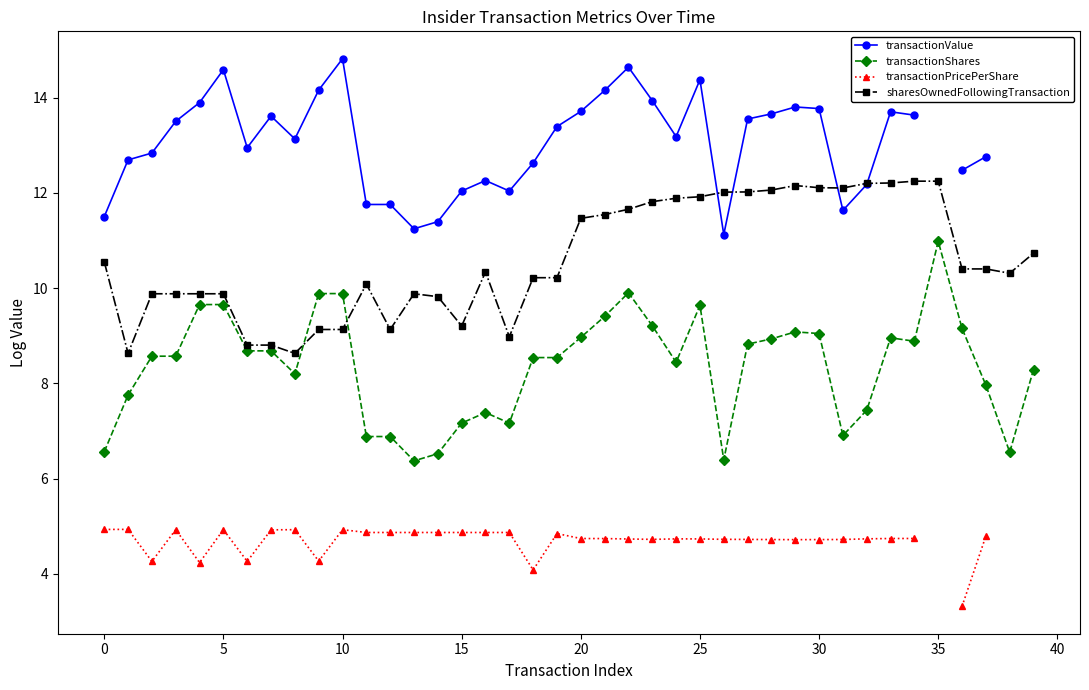

The value of sharesOwnedFollowingTransaction at 36 is 10.4. True or false?

True